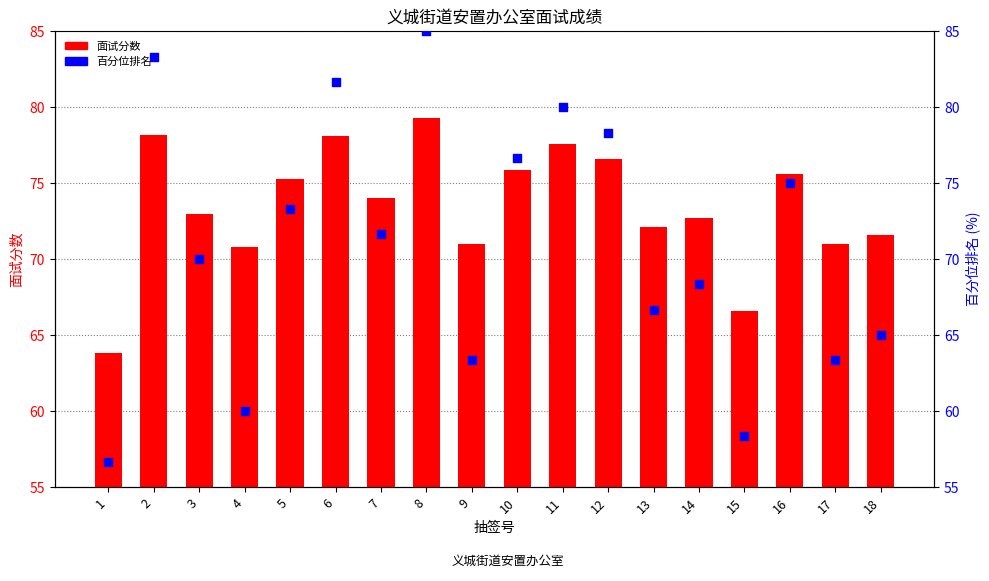

What is the total value across all series at 16?

150.6